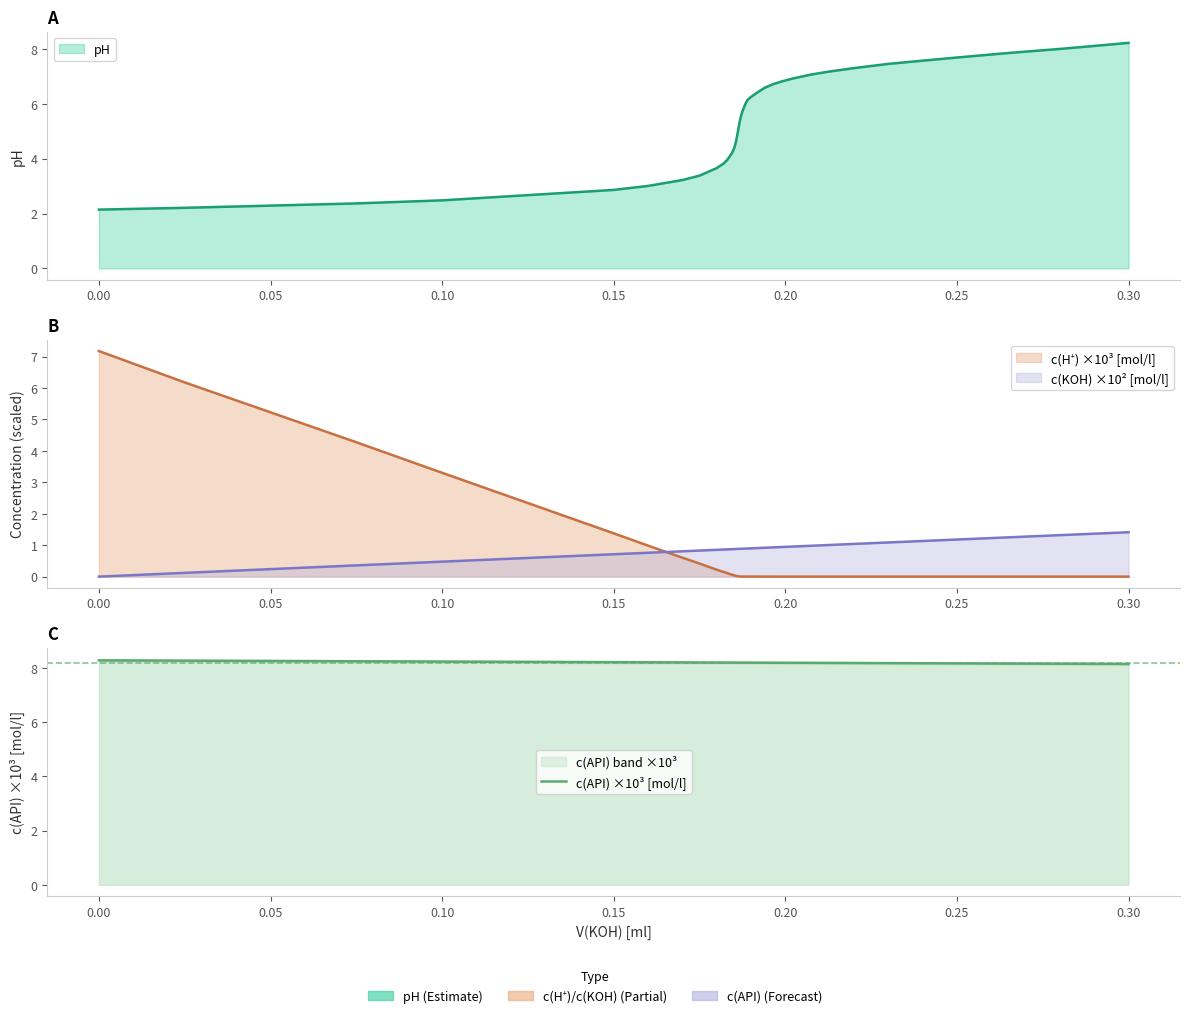

What is the average value?

8.2